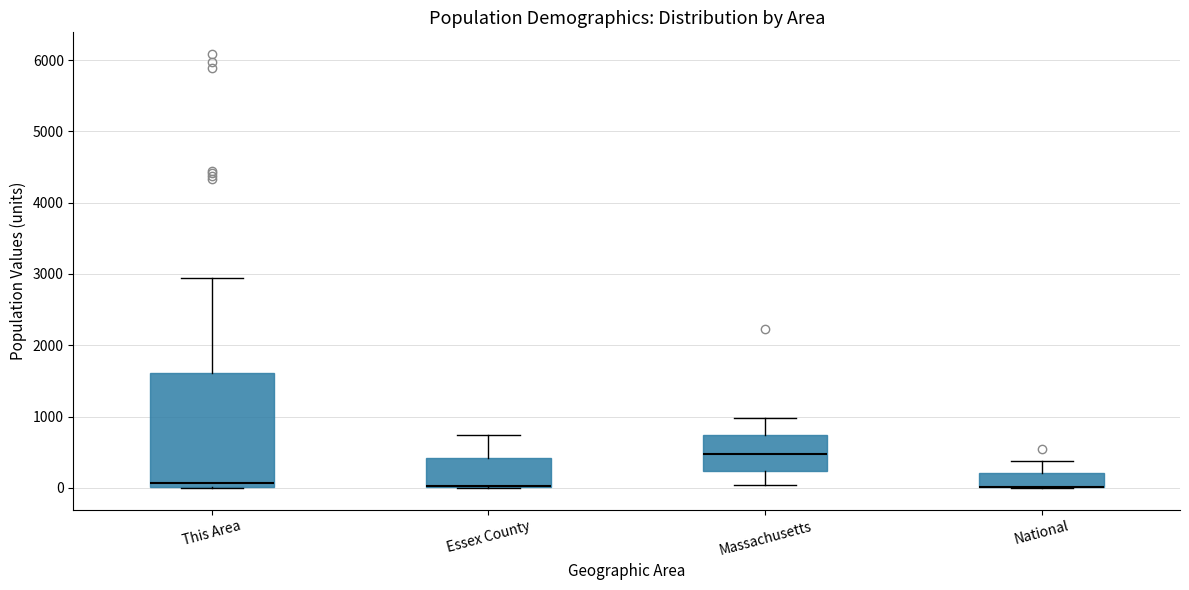

Where is the lower edge of the box for Massachusetts on the y-axis? The values are not printed on the chart, so give them approximately, as read against the axis.

200